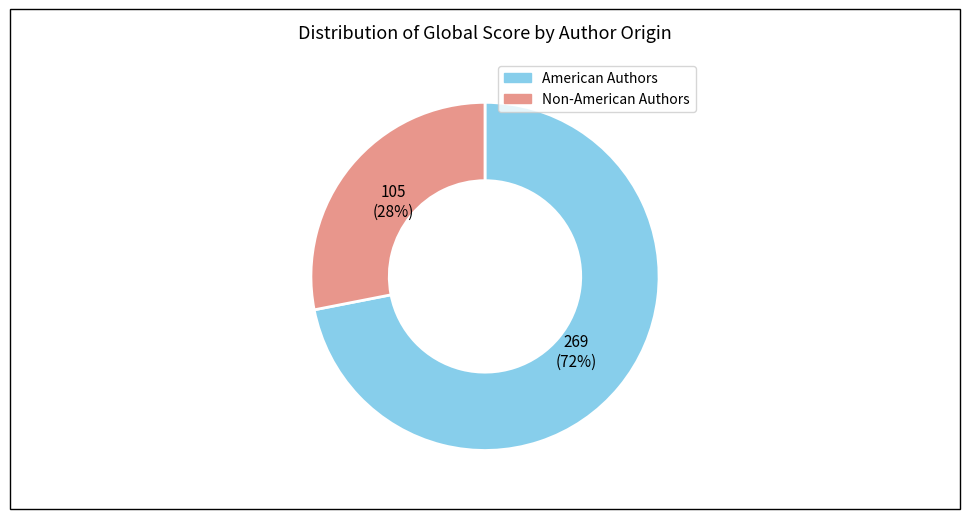

To the nearest percent, what is the difference between the largest and smallest slice percentages?

44%